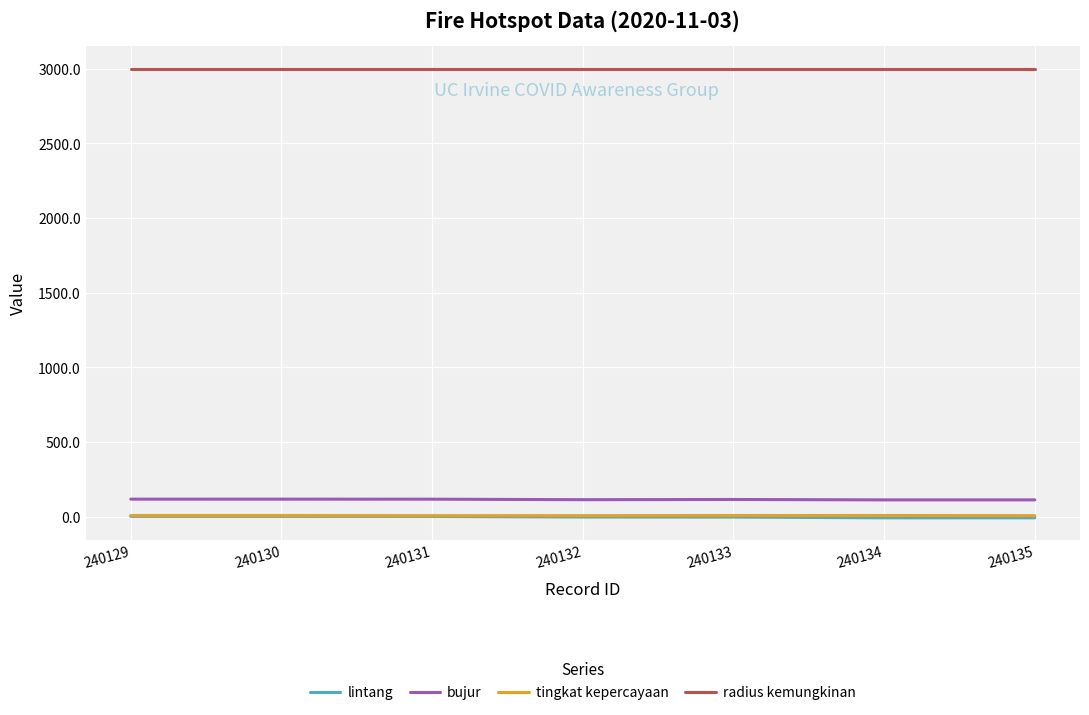

What is the maximum value for radius kemungkinan?

3000.0